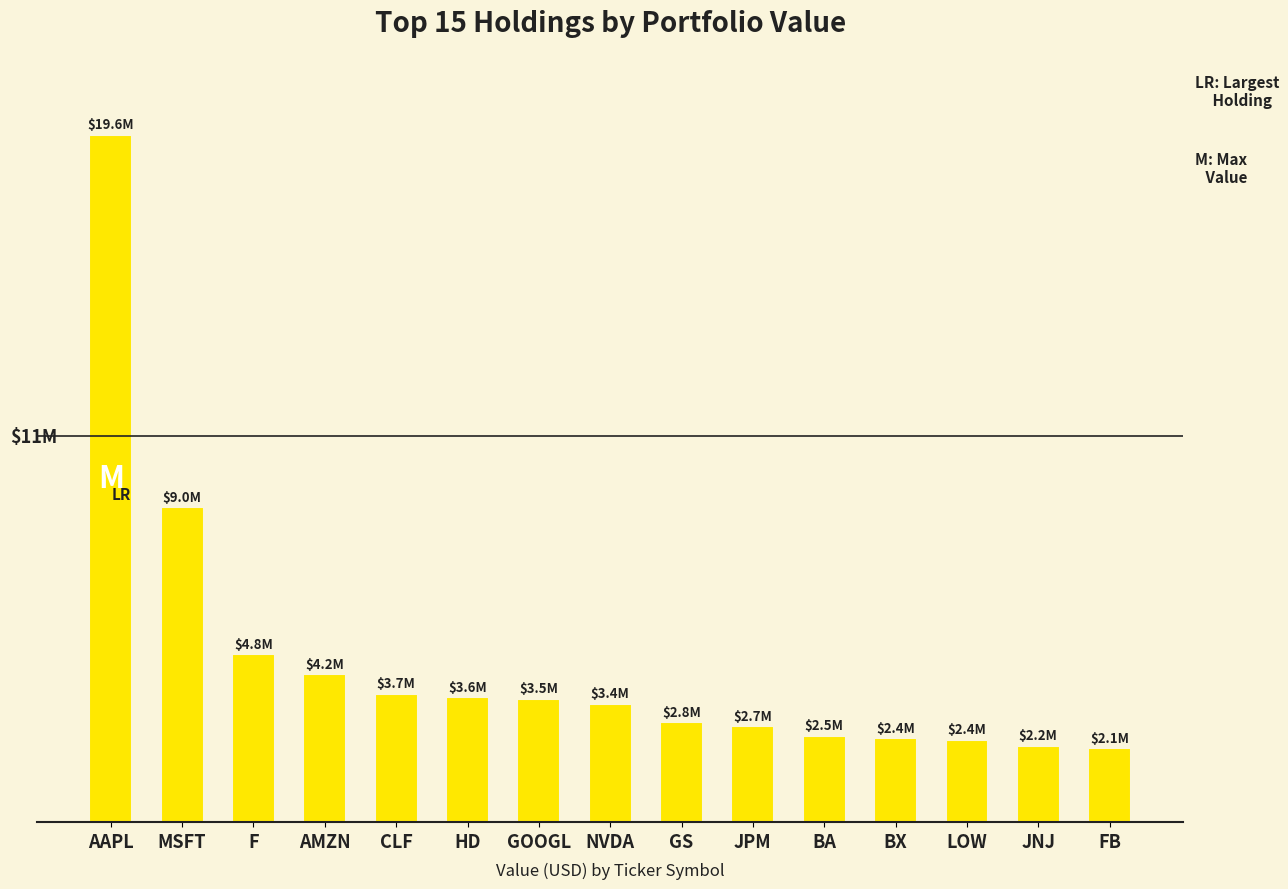

What is the smallest value displayed?

2096000